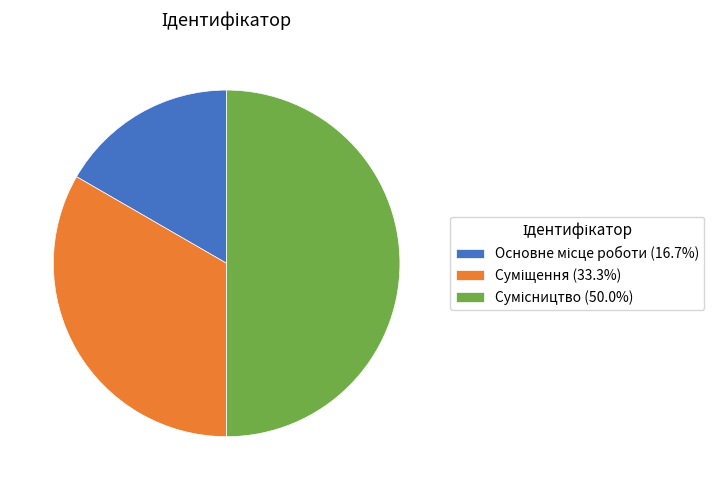

Count the number of slices in the pie.

3